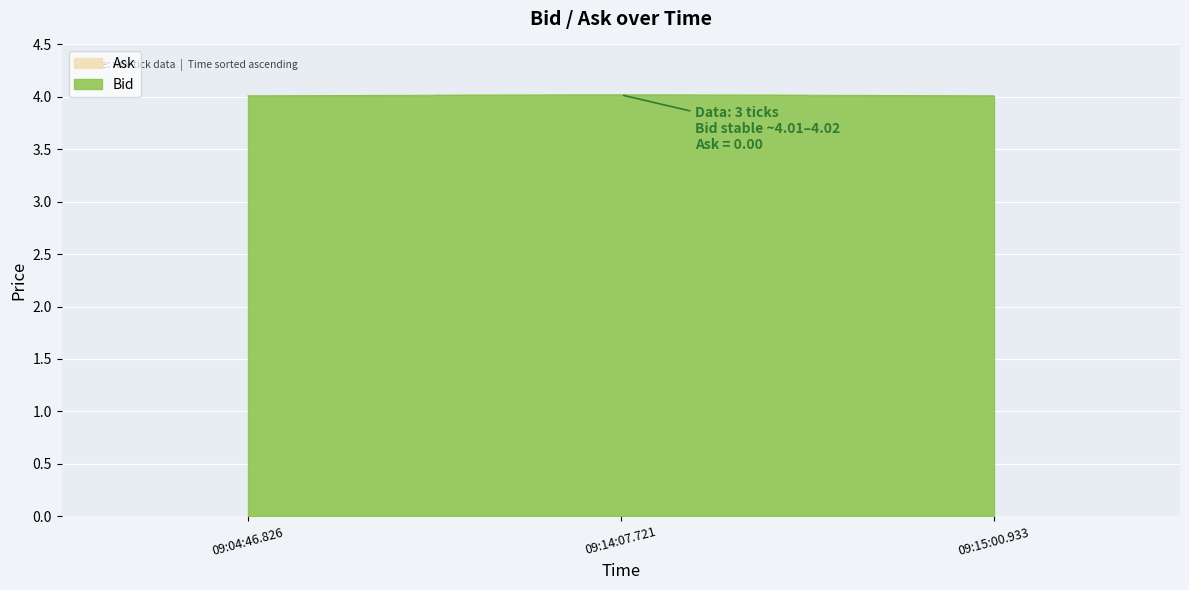

Does the chart display data point markers on the line(s)?

No